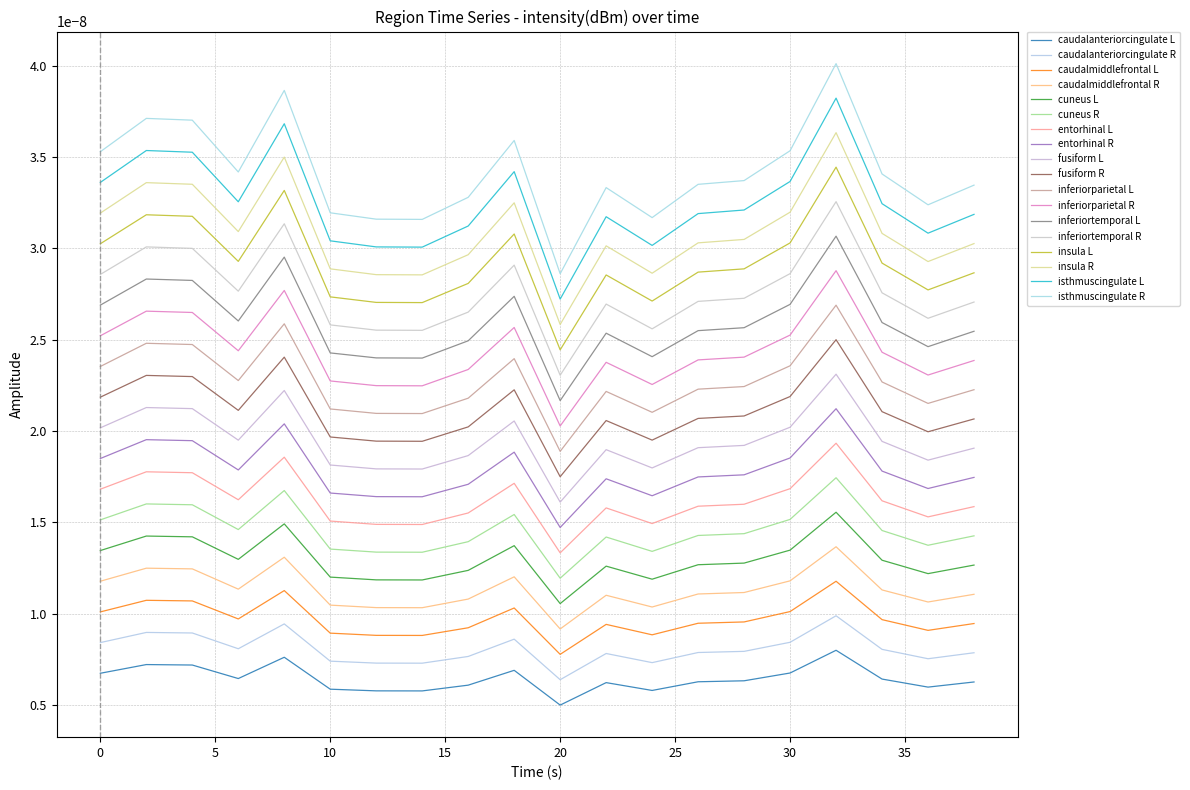

How many lines are shown in the chart?

18